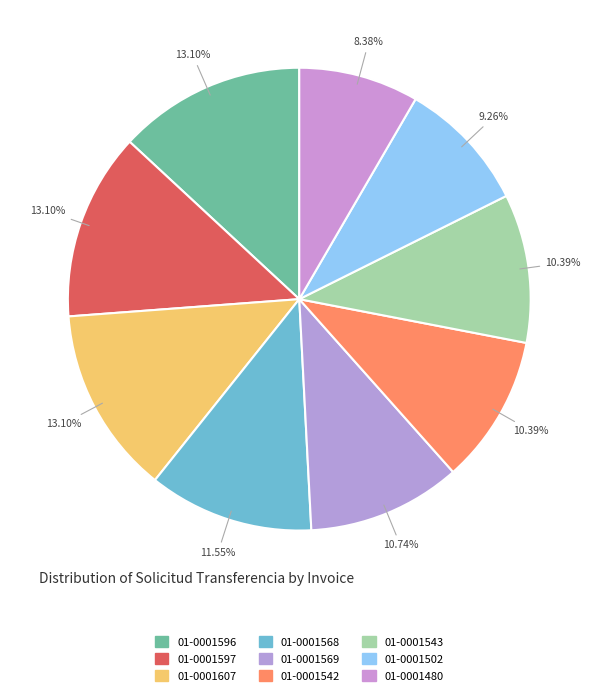

How many slices are in this pie chart?

9